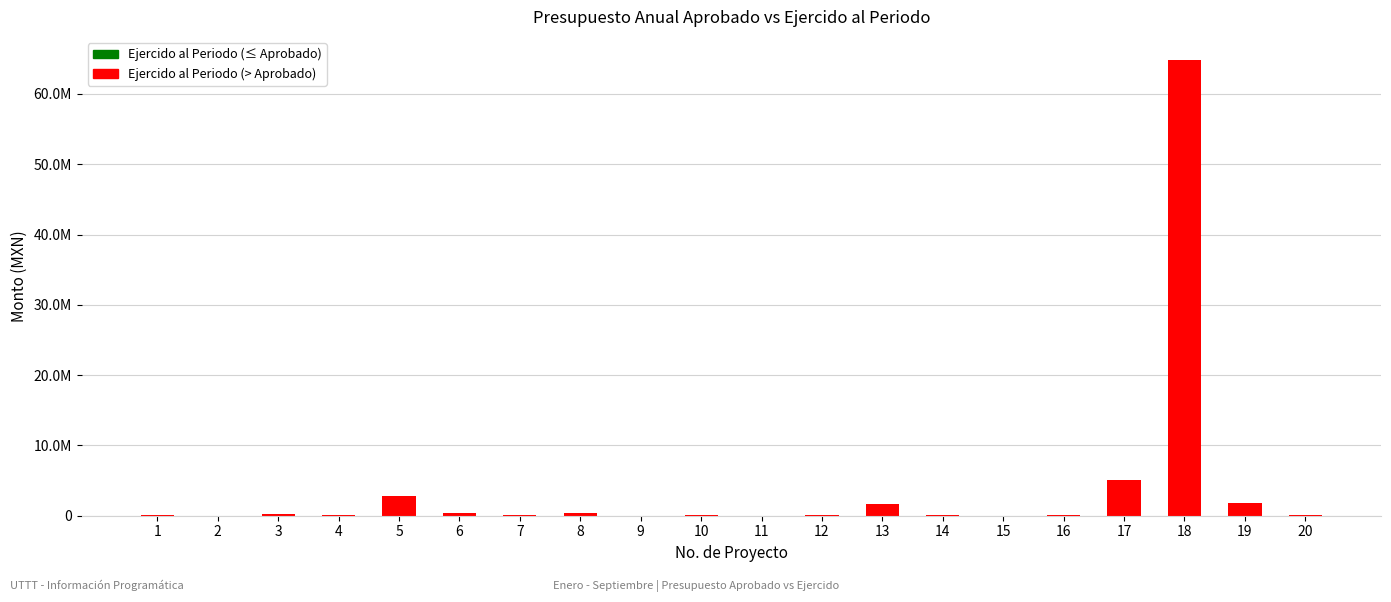

Which category has the lowest value across all series?

11